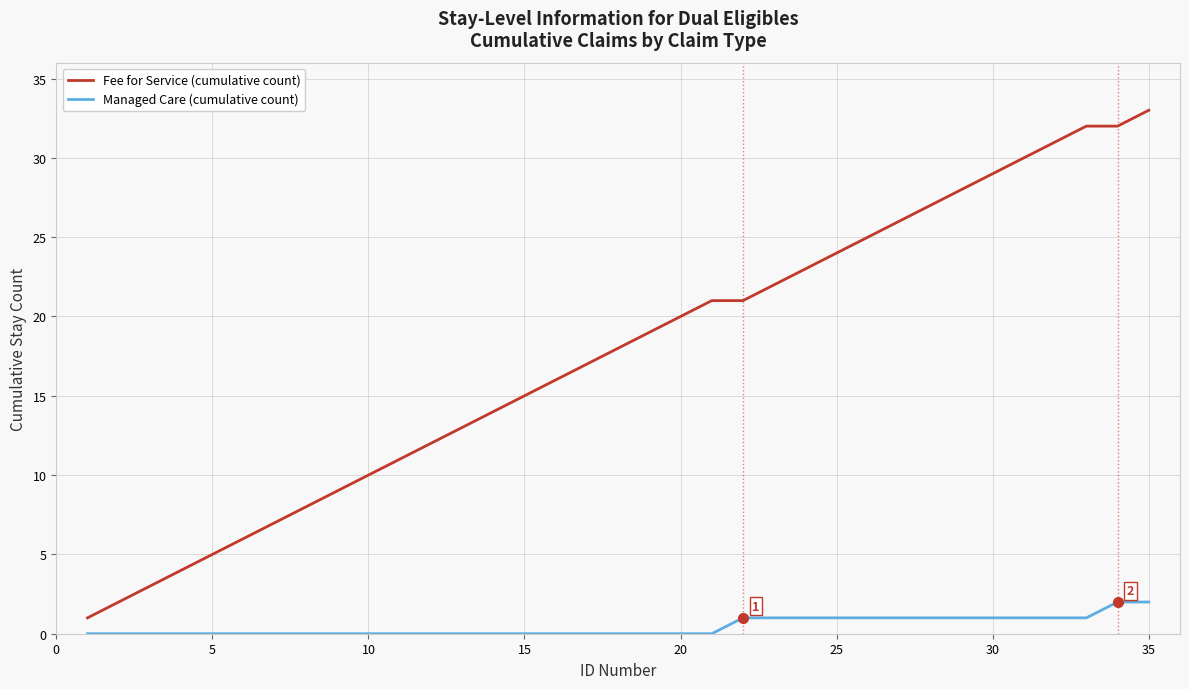

What is the difference between the maximum and minimum values in the Managed Care (cumulative count) series?

2